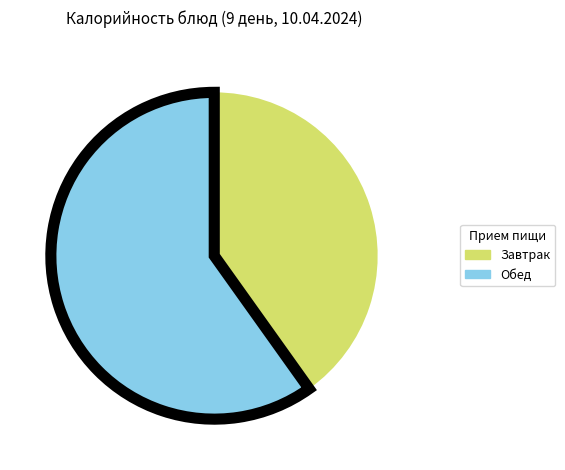

Is there any slice that represents more than half of the pie?

Yes